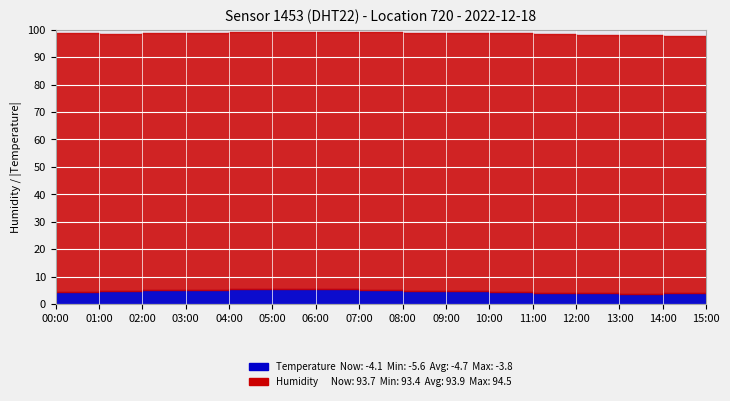

True or false: humidity and temperature cross at least once.

False